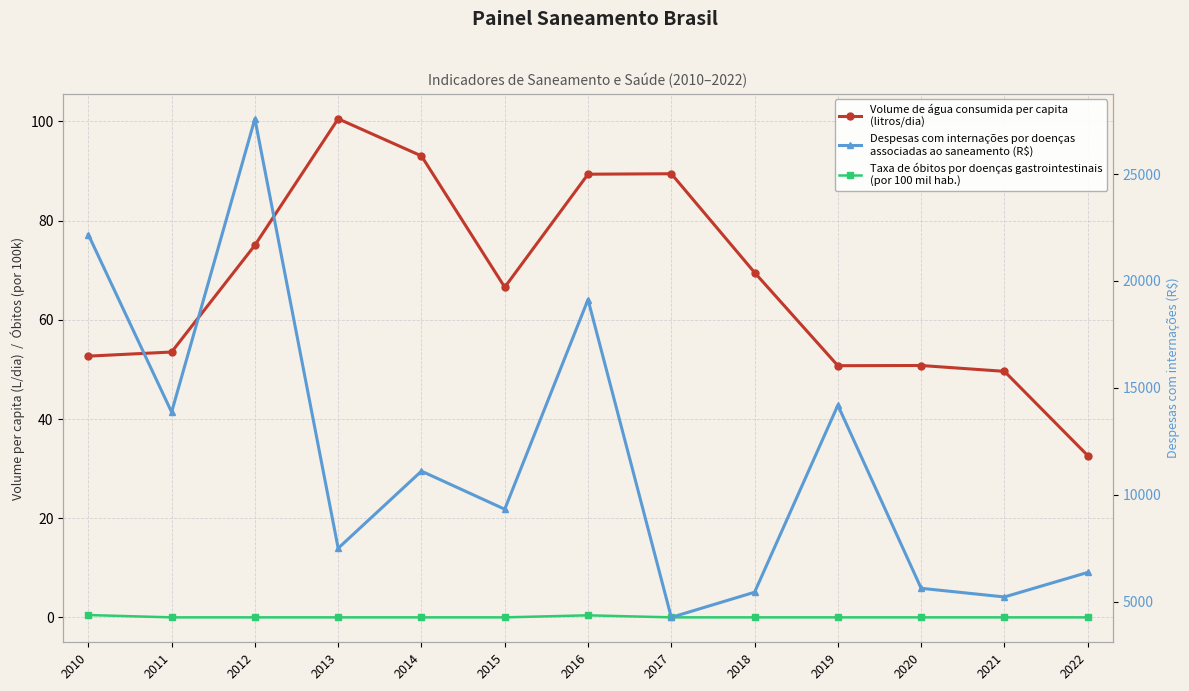

At how many categories does at least one series exceed 23220?

1